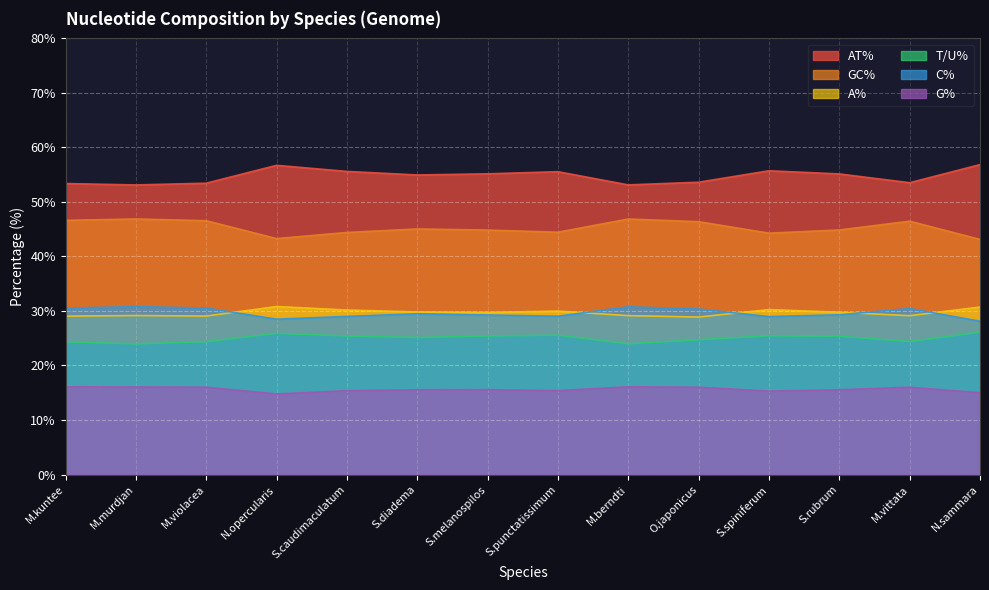

Is it true that AT% equals 30.4 at N.opercularis?

False